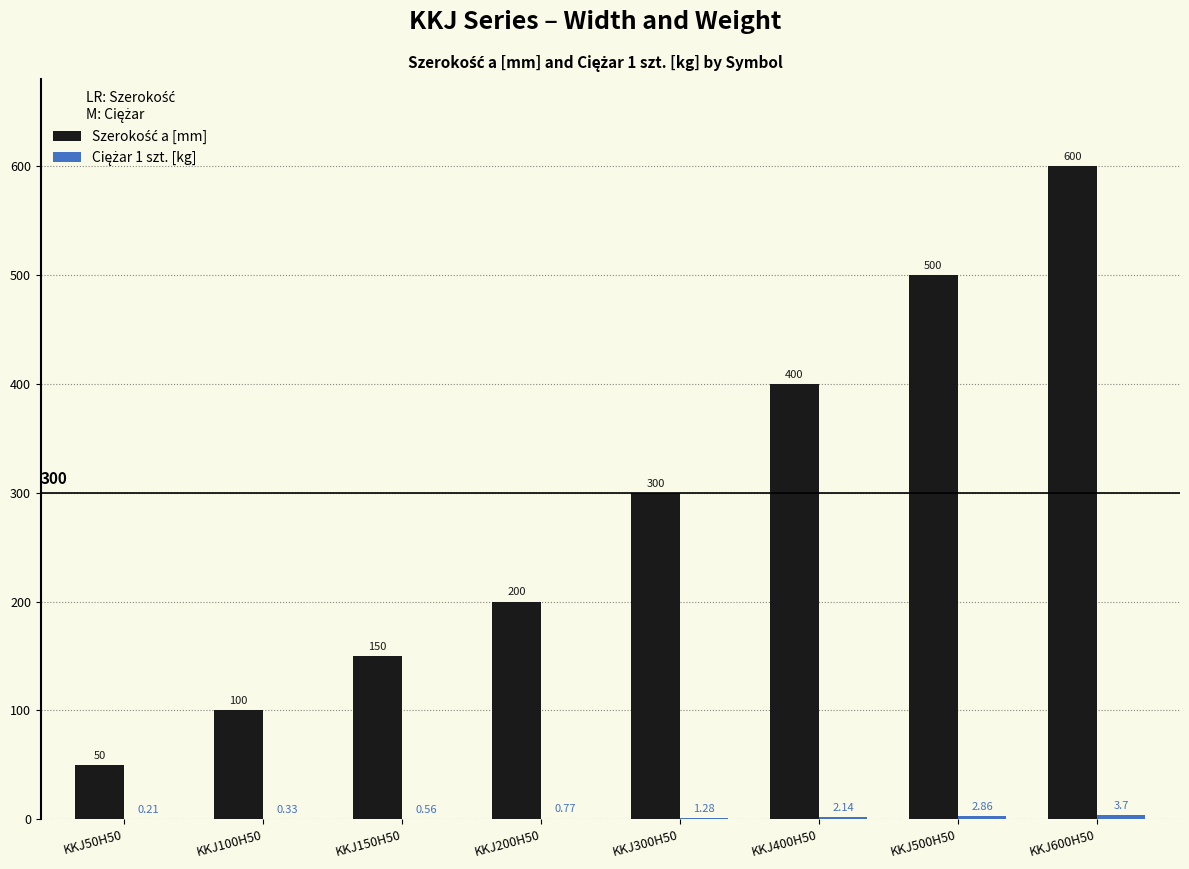

How many distinct data groups are displayed?

2